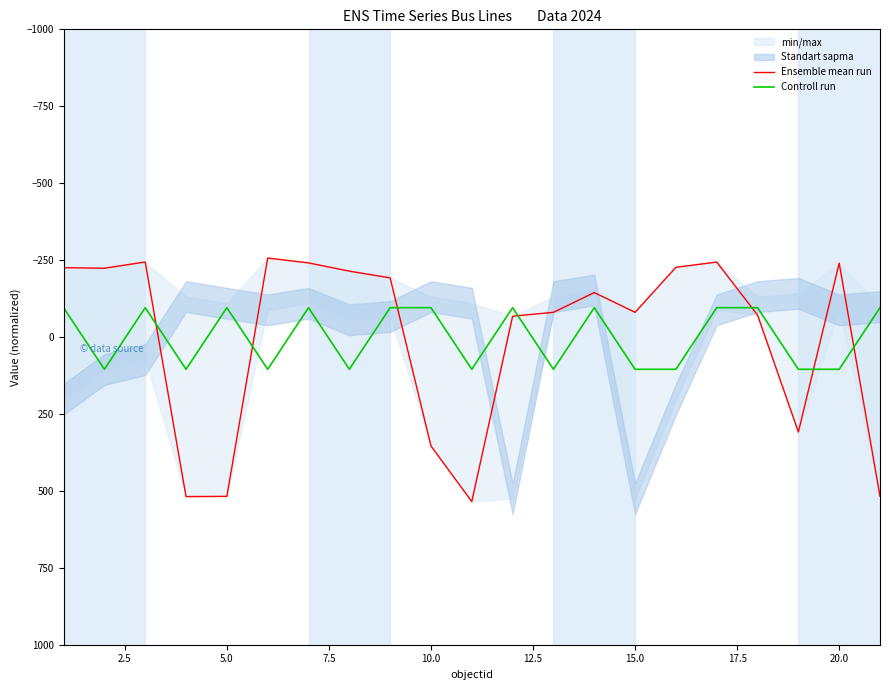

How many values in Ensemble mean run are below zero?

15